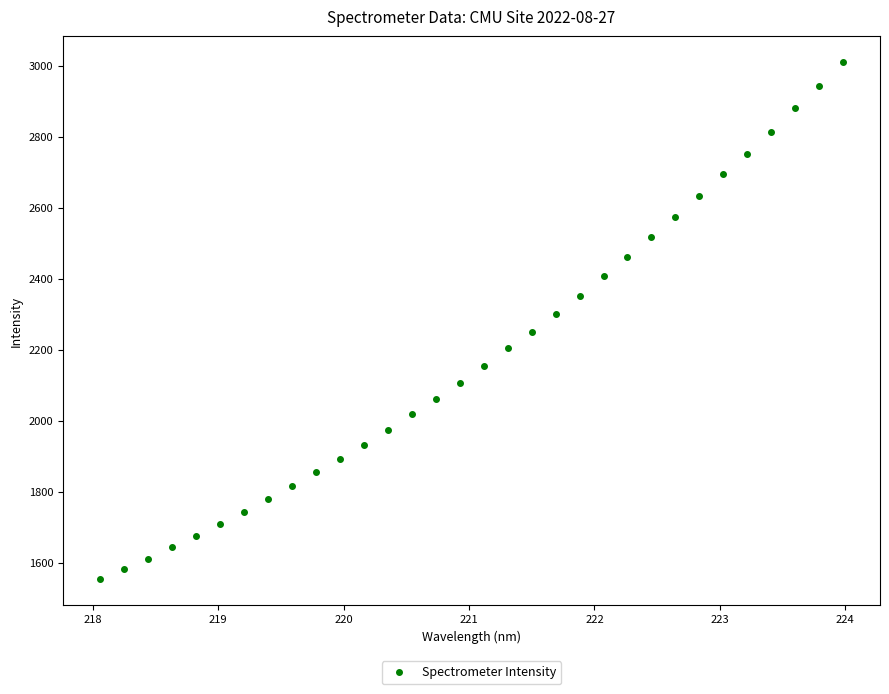

What is the range of Y values (max minus min)?

1455.2